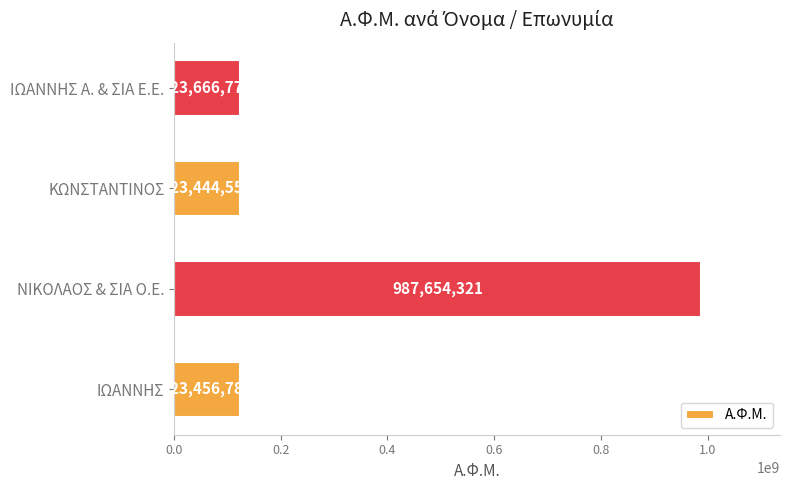

Rank the categories by value from highest to lowest.

ΝΙΚΟΛΑΟΣ & ΣΙΑ Ο.Ε., ΙΩΑΝΝΗΣ Α. & ΣΙΑ Ε.Ε., ΙΩΑΝΝΗΣ, ΚΩΝΣΤΑΝΤΙΝΟΣ